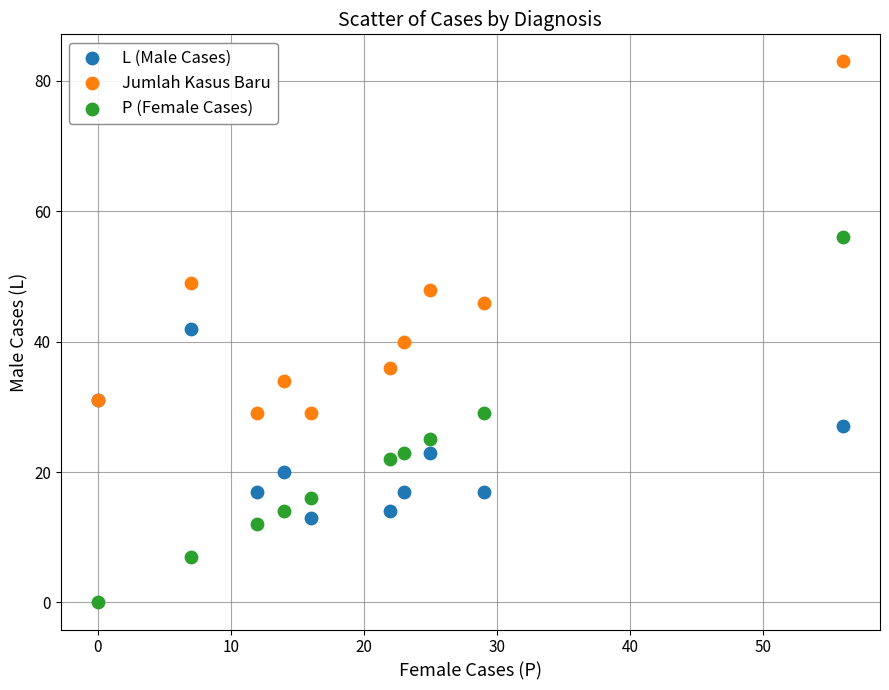

What is the X range (max minus min) for the scatter plot?

56